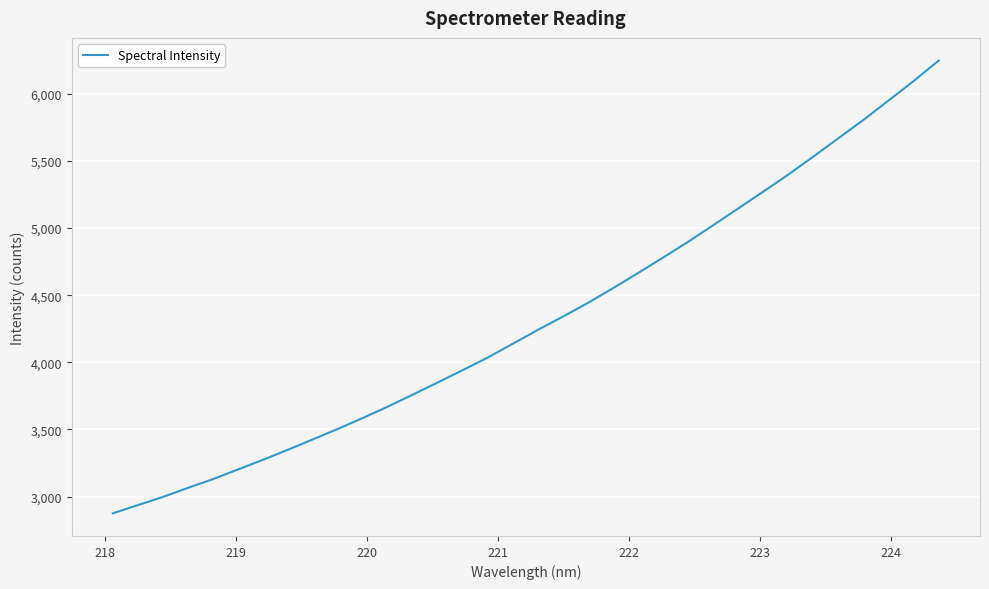

How many lines are shown in the chart?

1